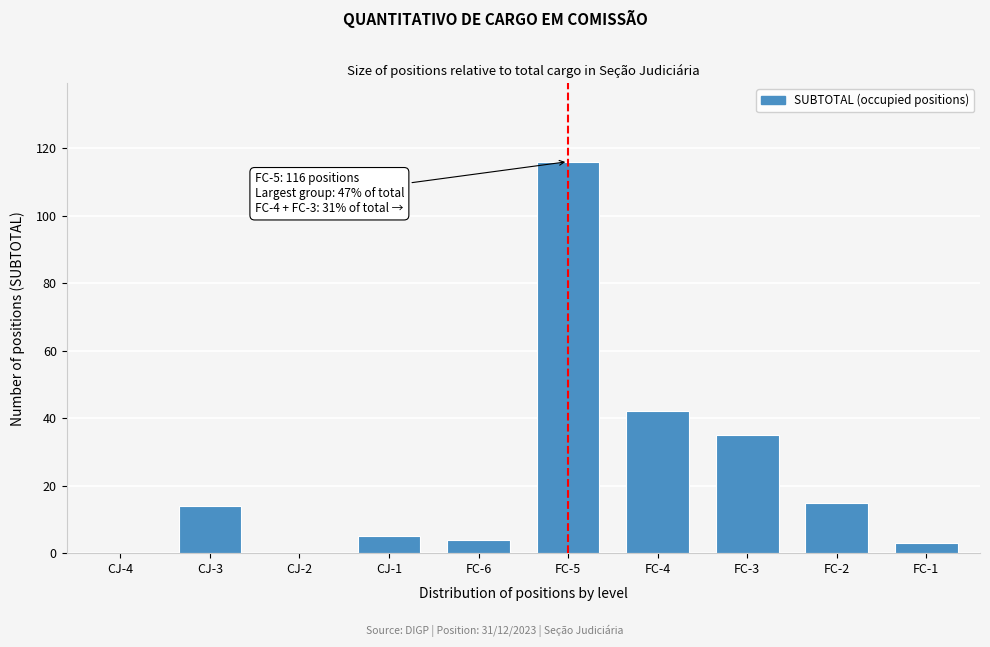

Reading left to right, list all the values displayed in this chart.

CJ-4=0	CJ-3=14	CJ-2=0	CJ-1=5	FC-6=4	FC-5=116	FC-4=42	FC-3=35	FC-2=15	FC-1=3